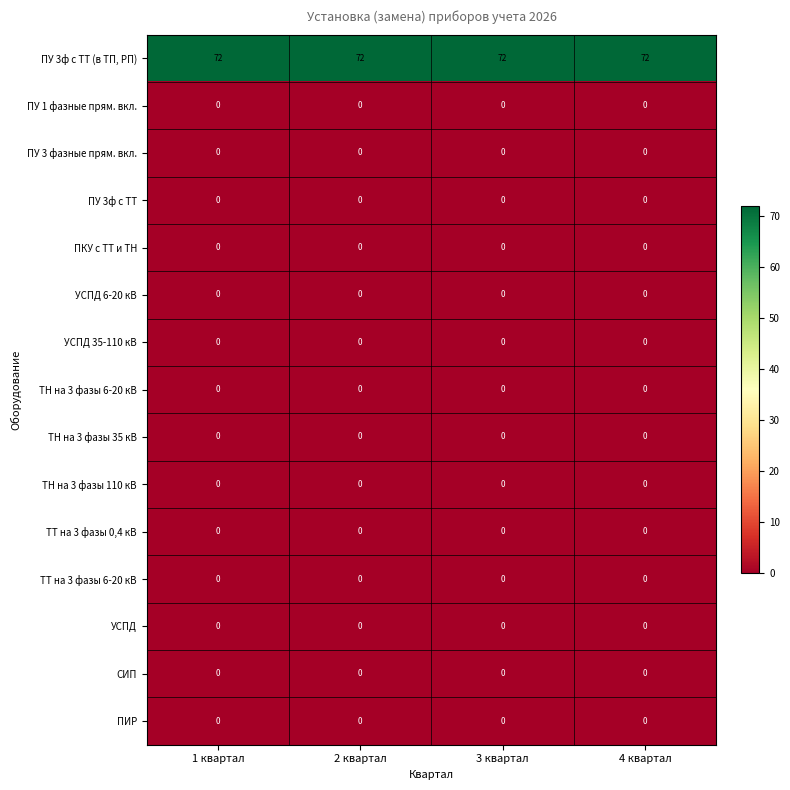

What is the difference between the highest and lowest values at 3 квартал?

72